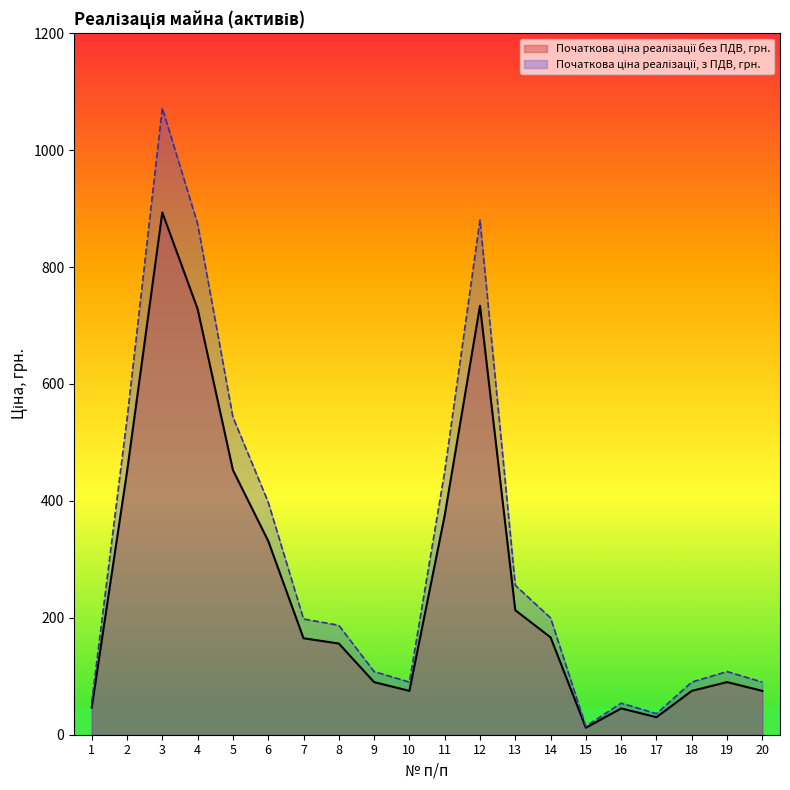

How many lines are shown in the chart?

2